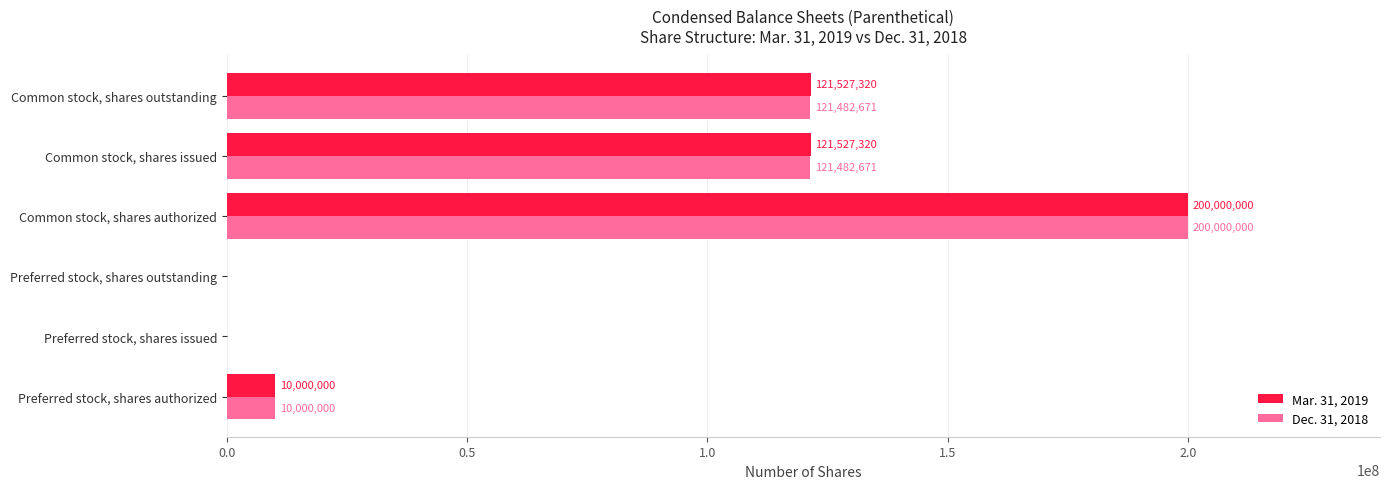

What is the sum of the Dec. 31, 2018 values at Common stock, shares authorized and Preferred stock, shares outstanding?

200000000